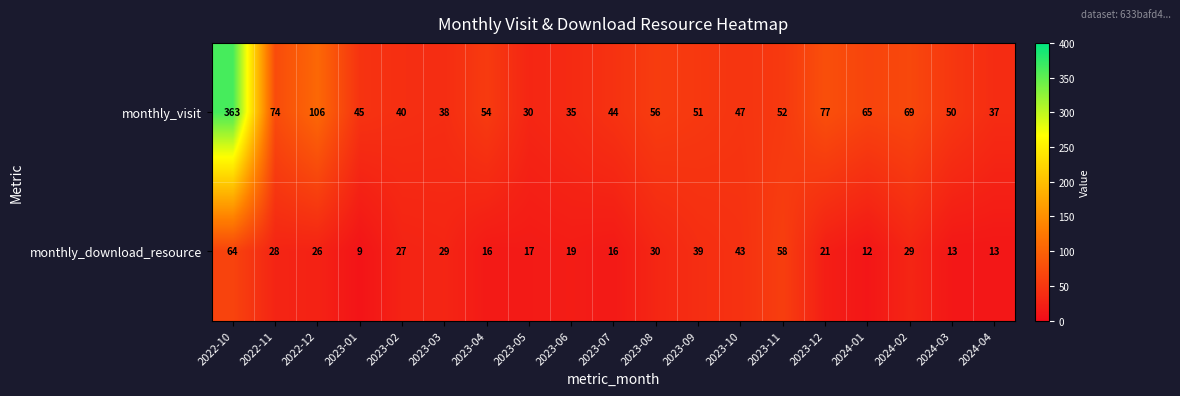

How many distinct data groups are displayed?

2